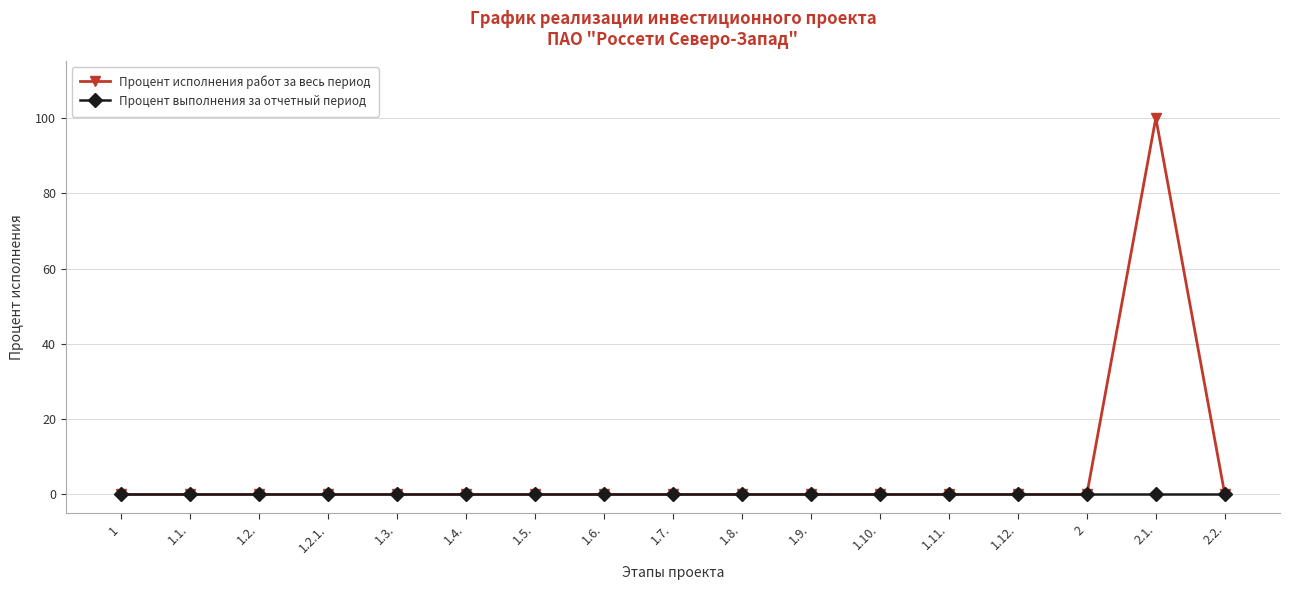

What is the sum of all Процент исполнения работ за весь период values?

100